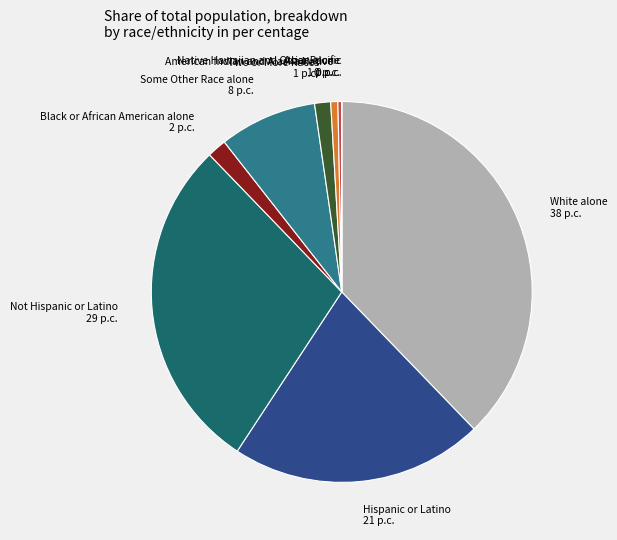

Is the sum of Asian alone and Not Hispanic or Latino greater than half?

No